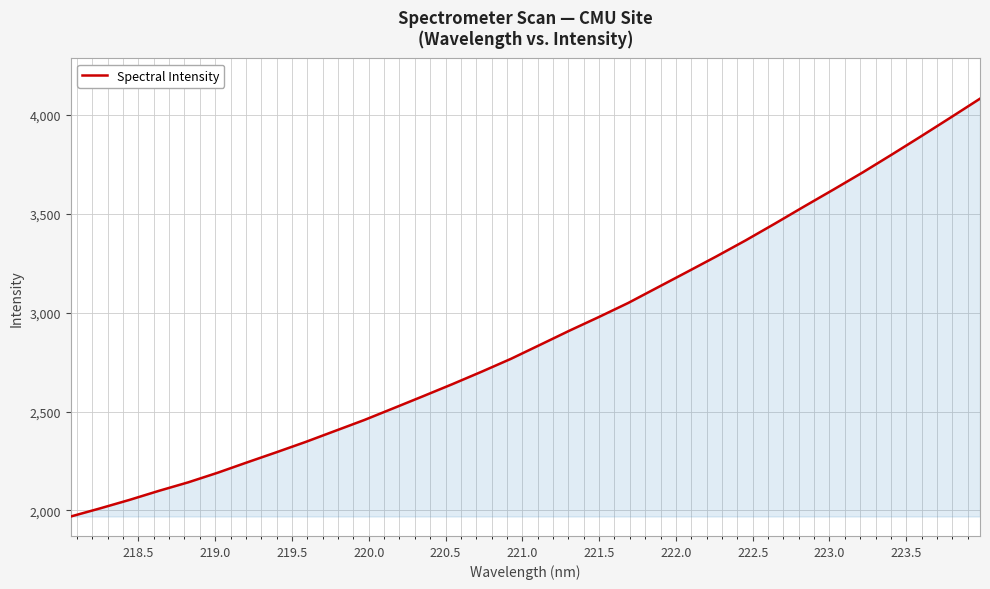

How many series are shown in this chart?

1